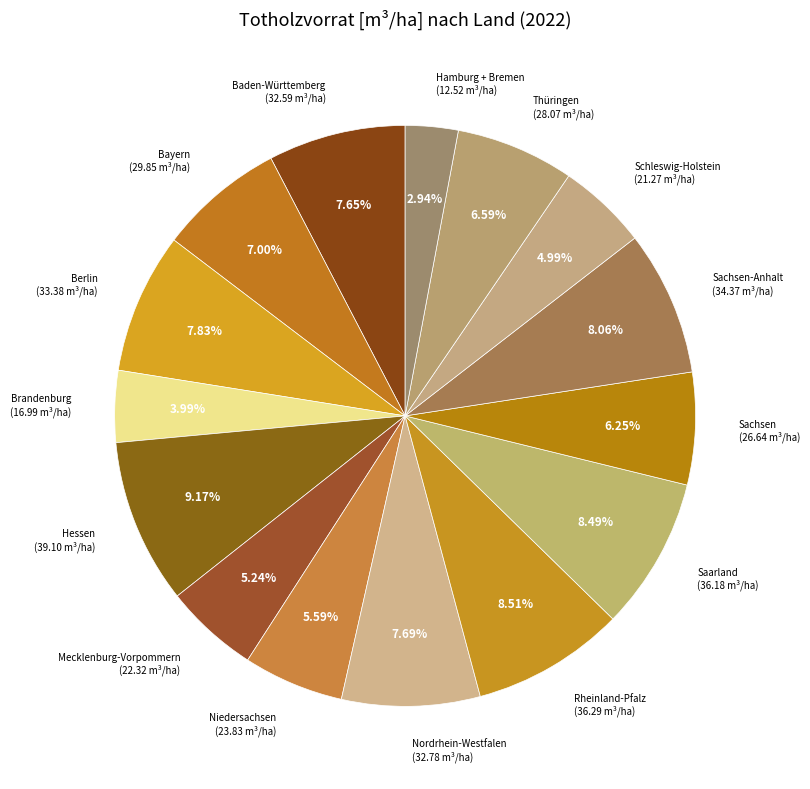

Count the number of slices in the pie.

15